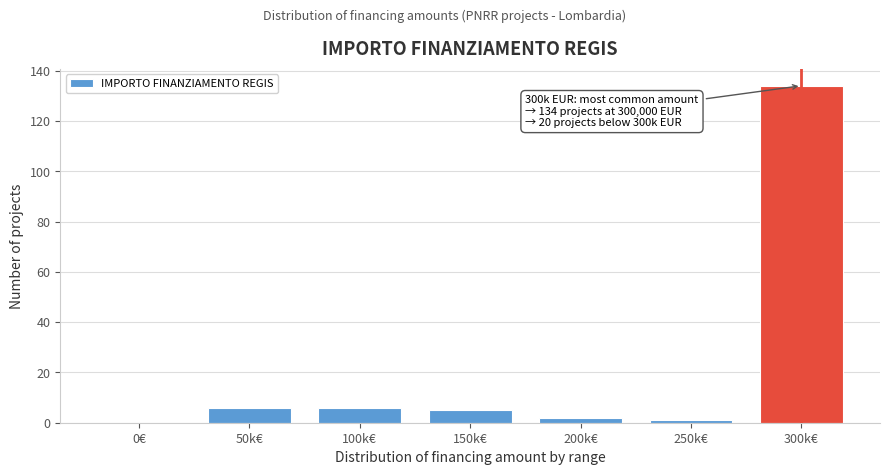

Reading right to left, what are all the values shown in this chart?

300k€=134	250k€=1	200k€=2	150k€=5	100k€=6	50k€=6	0€=0